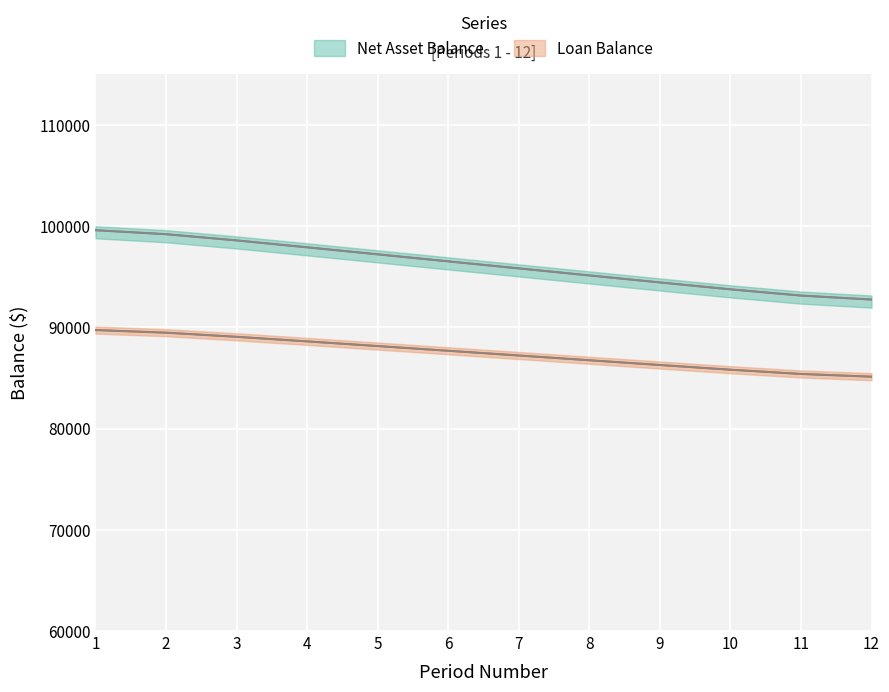

How many values in the Loan Balance series exceed 87692?

6